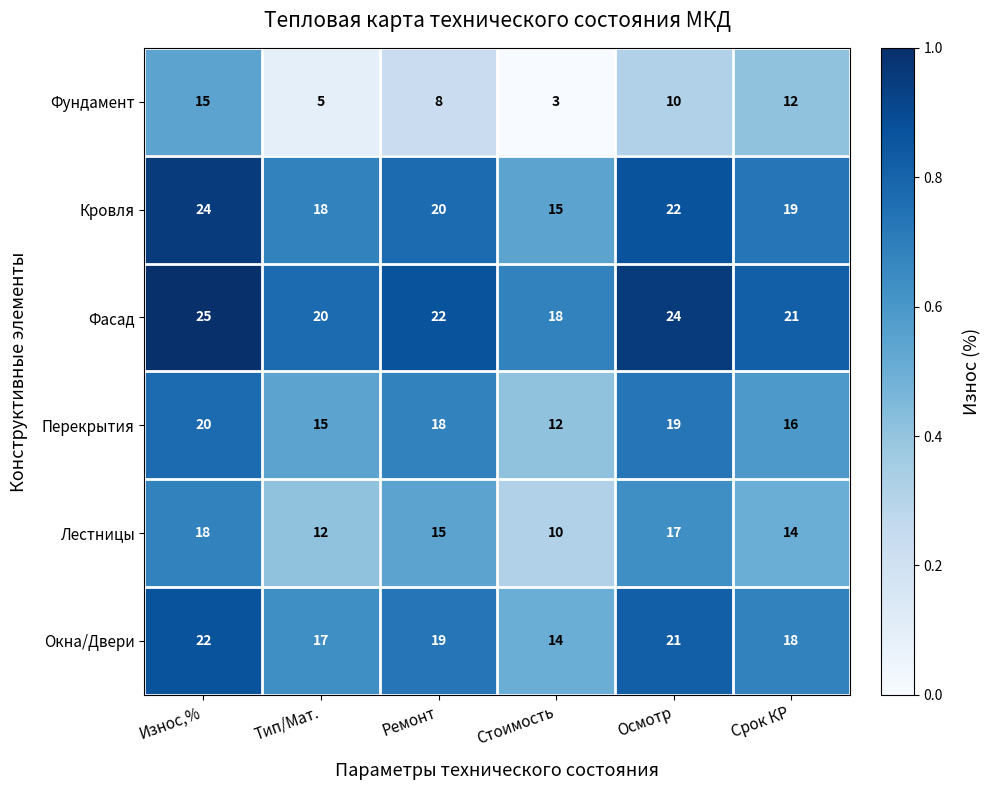

What is the total value across all series at Ремонт?

102